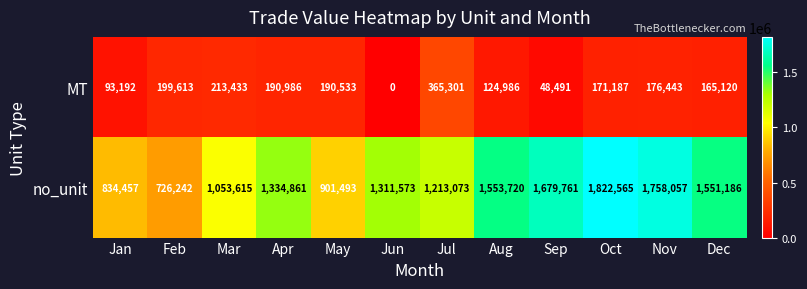

What is the sum of the no_unit values at Nov and Jan?

2592514